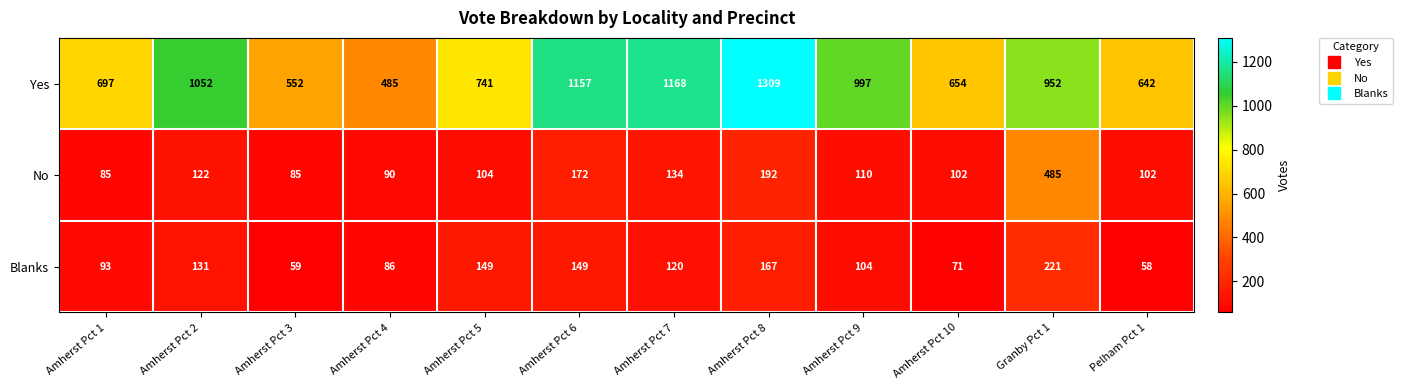

Rank the series by their maximum value, from highest to lowest.

Yes, No, Blanks